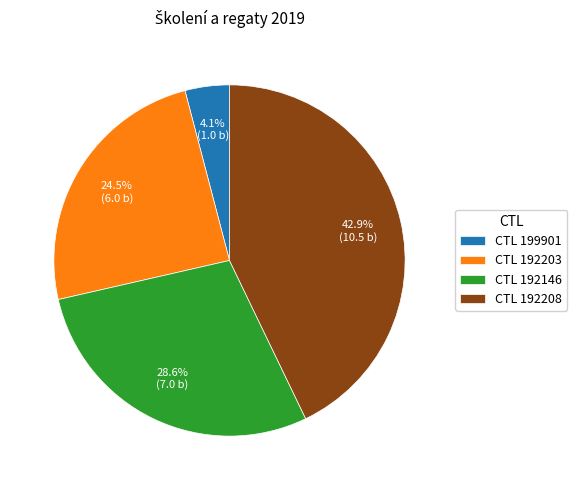

Between CTL 192208 and CTL 199901, which is larger?

CTL 192208